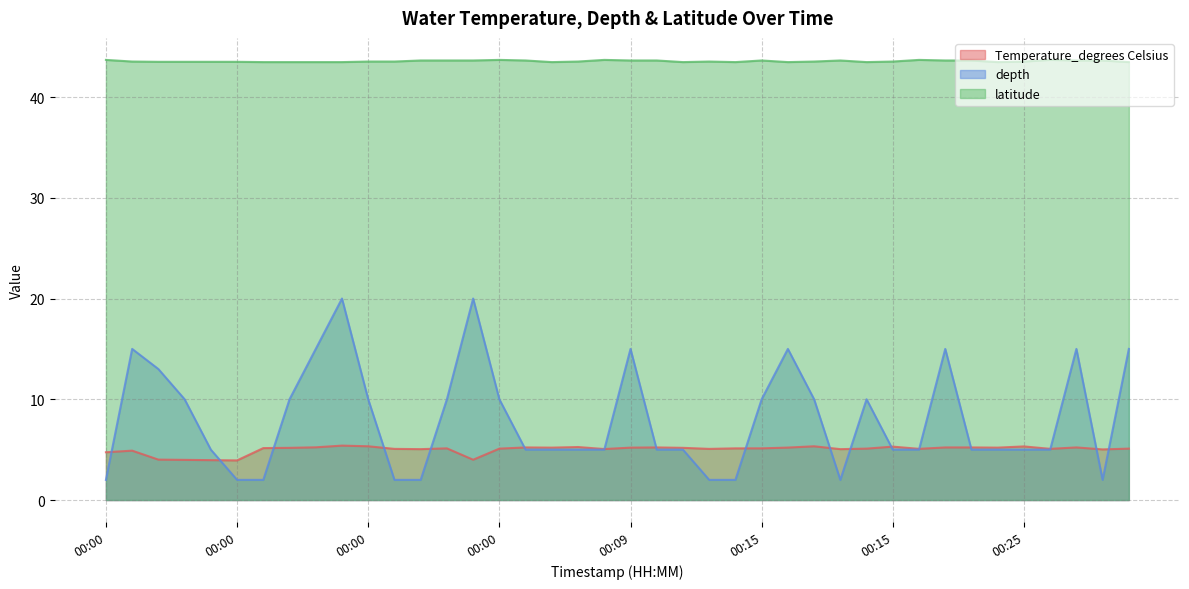

At which category does latitude reach its first local peak?

00:00